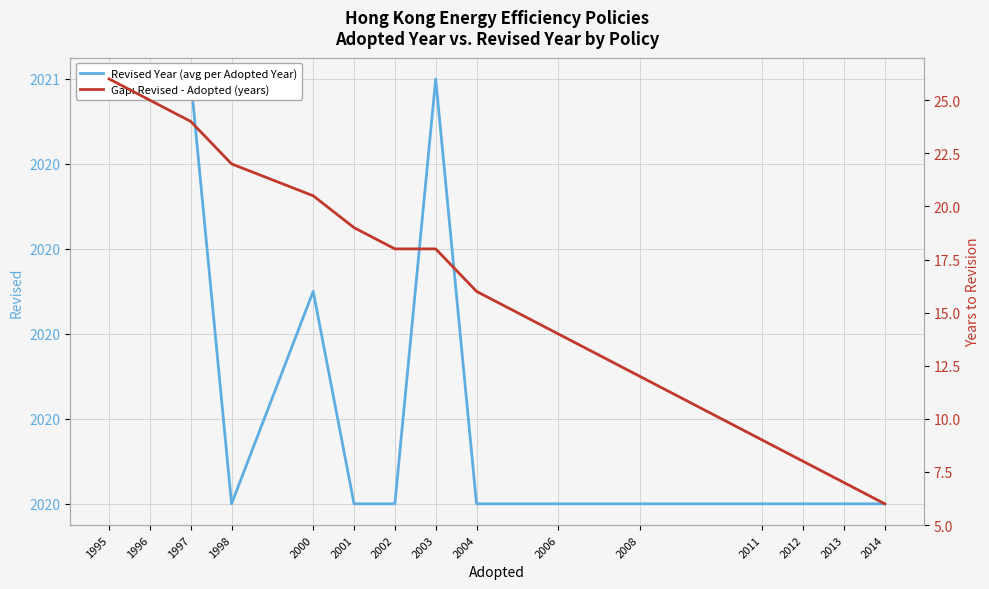

True or false: Gap: Revised - Adopted (years) and Revised Year (avg per Adopted Year) intersect in this chart.

False